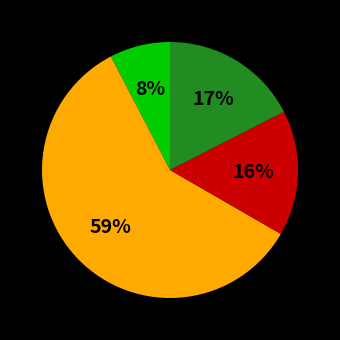

Does any single category account for the majority?

Yes